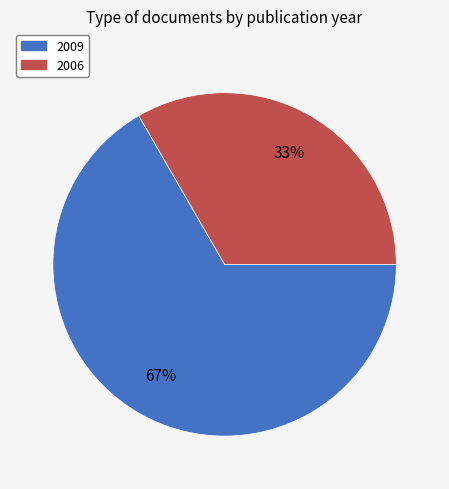

Is there a majority slice in this chart?

Yes